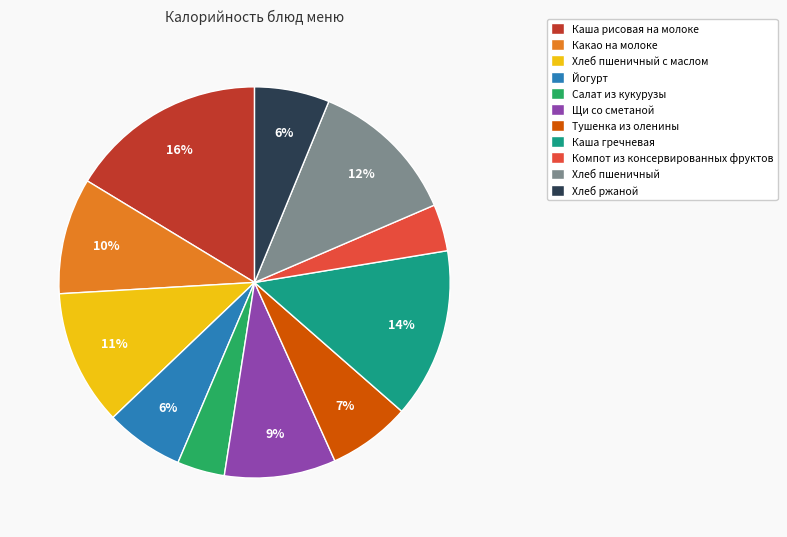

True or false: Какао на молоке accounts for 1% of the total.

False